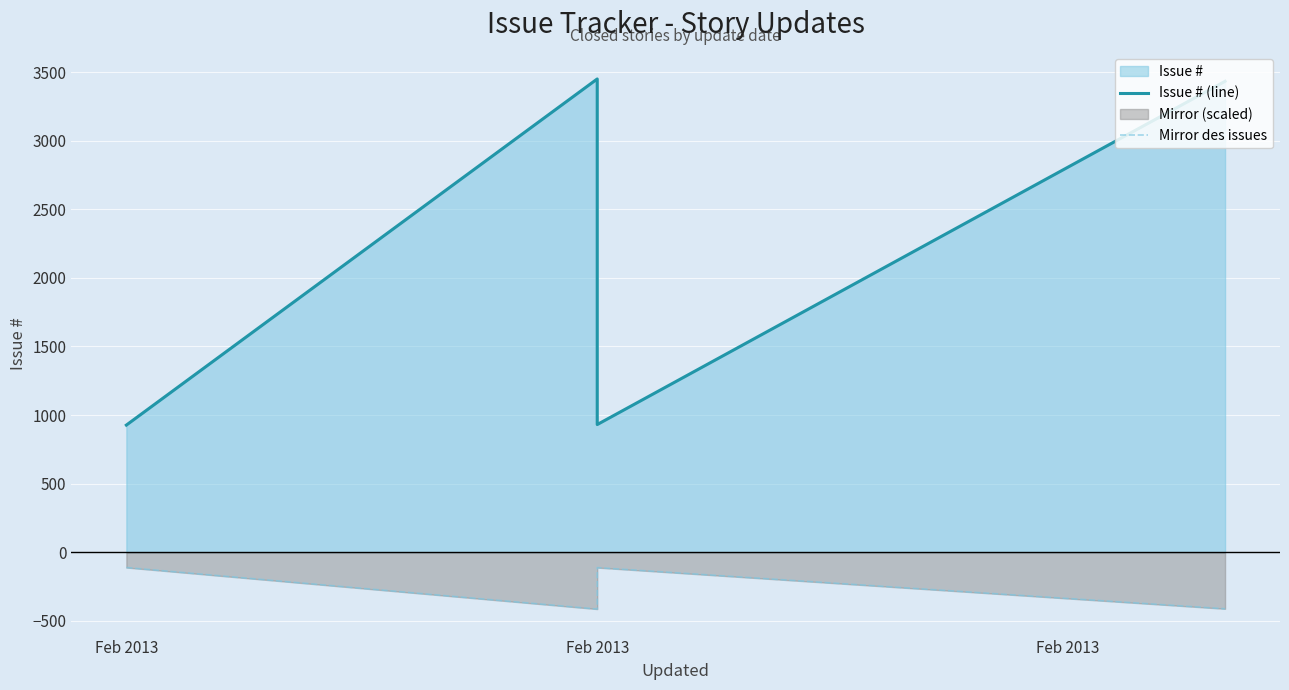

True or false: Mirror des issues and Issue # (line) intersect in this chart.

False